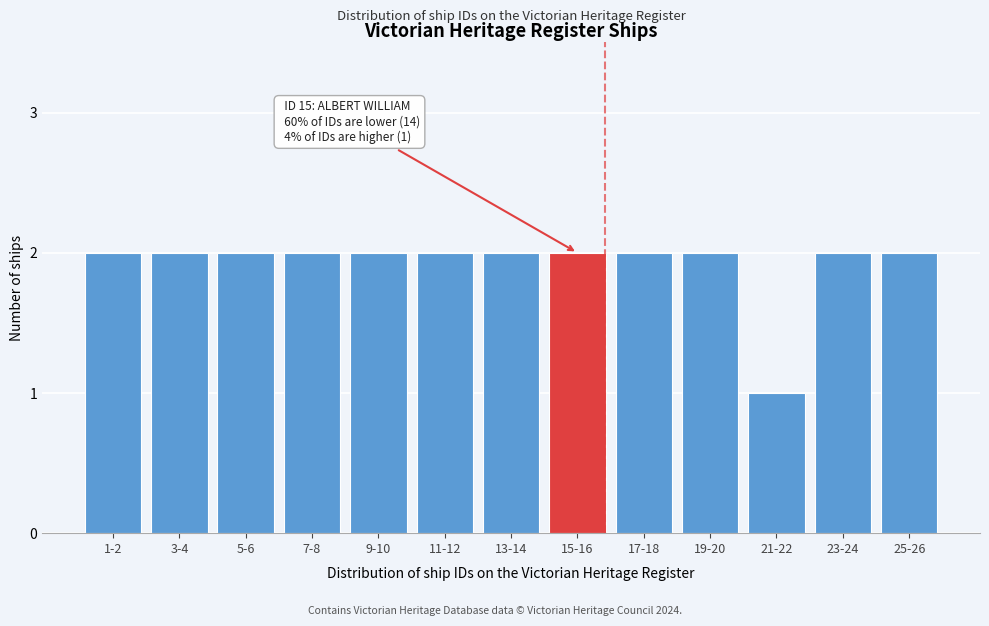

Reading left to right, transcribe all the data shown in this chart.

1-2=2	3-4=2	5-6=2	7-8=2	9-10=2	11-12=2	13-14=2	15-16=2	17-18=2	19-20=2	21-22=1	23-24=2	25-26=2